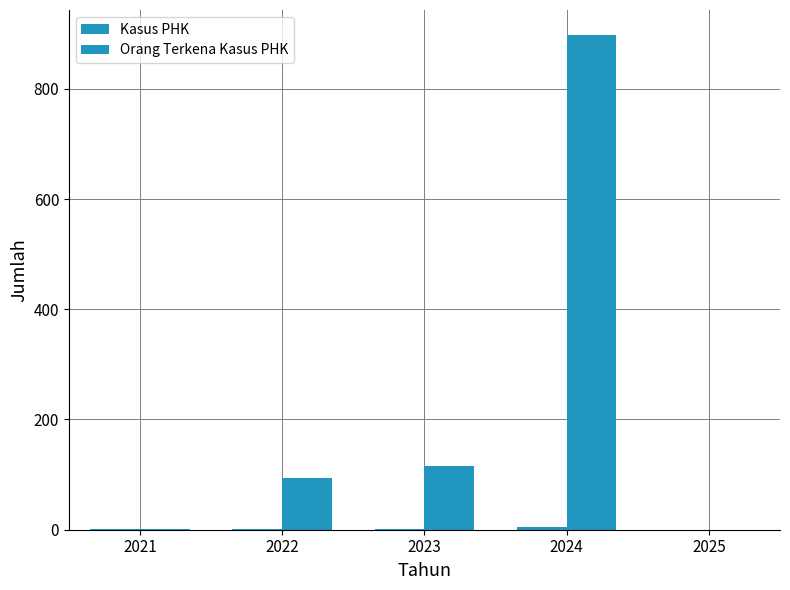

How many distinct data groups are displayed?

2